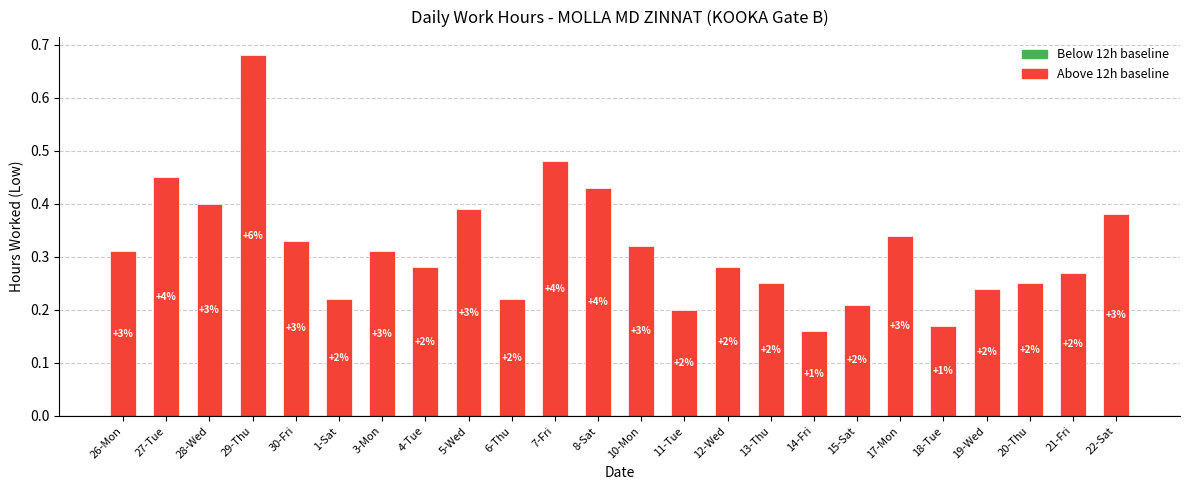

The value at 10-Mon is 0.4. True or false?

False